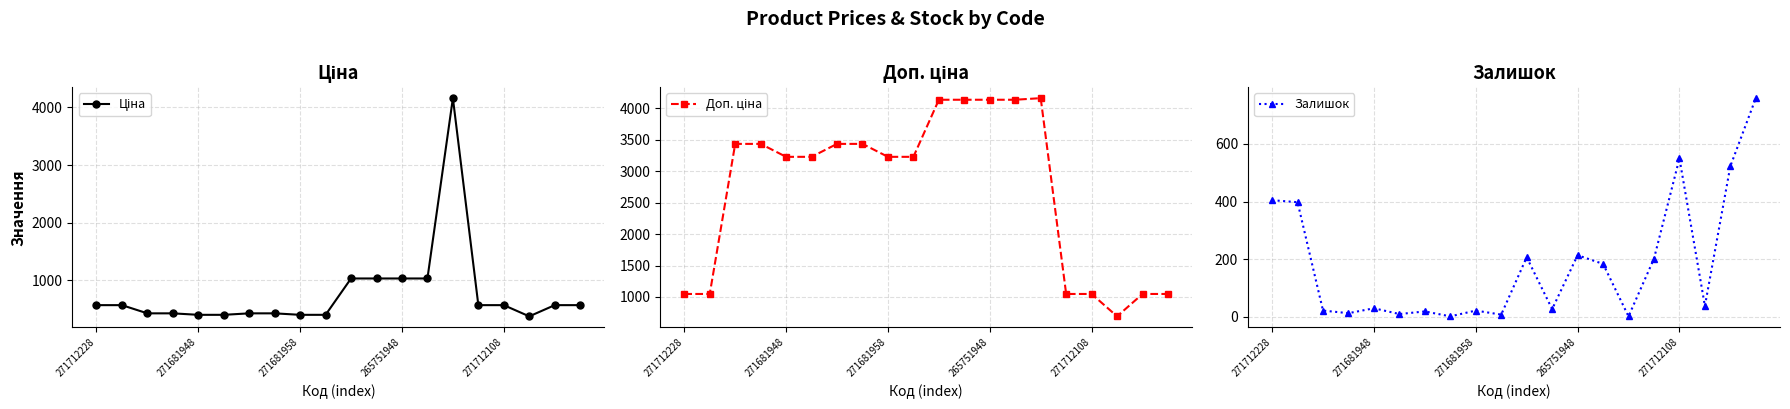

True or false: Залишок has more than 0 points higher than both neighbors.

True